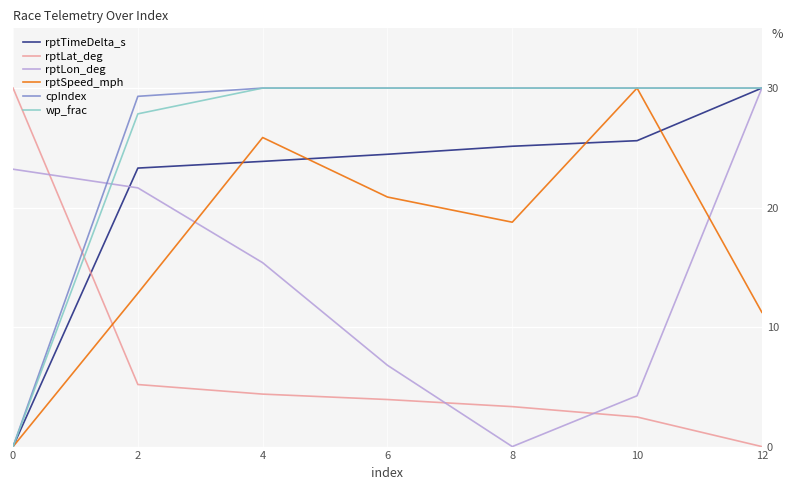

List the labels in order of rptSpeed_mph value, largest first.

10, 4, 6, 8, 2, 12, 0